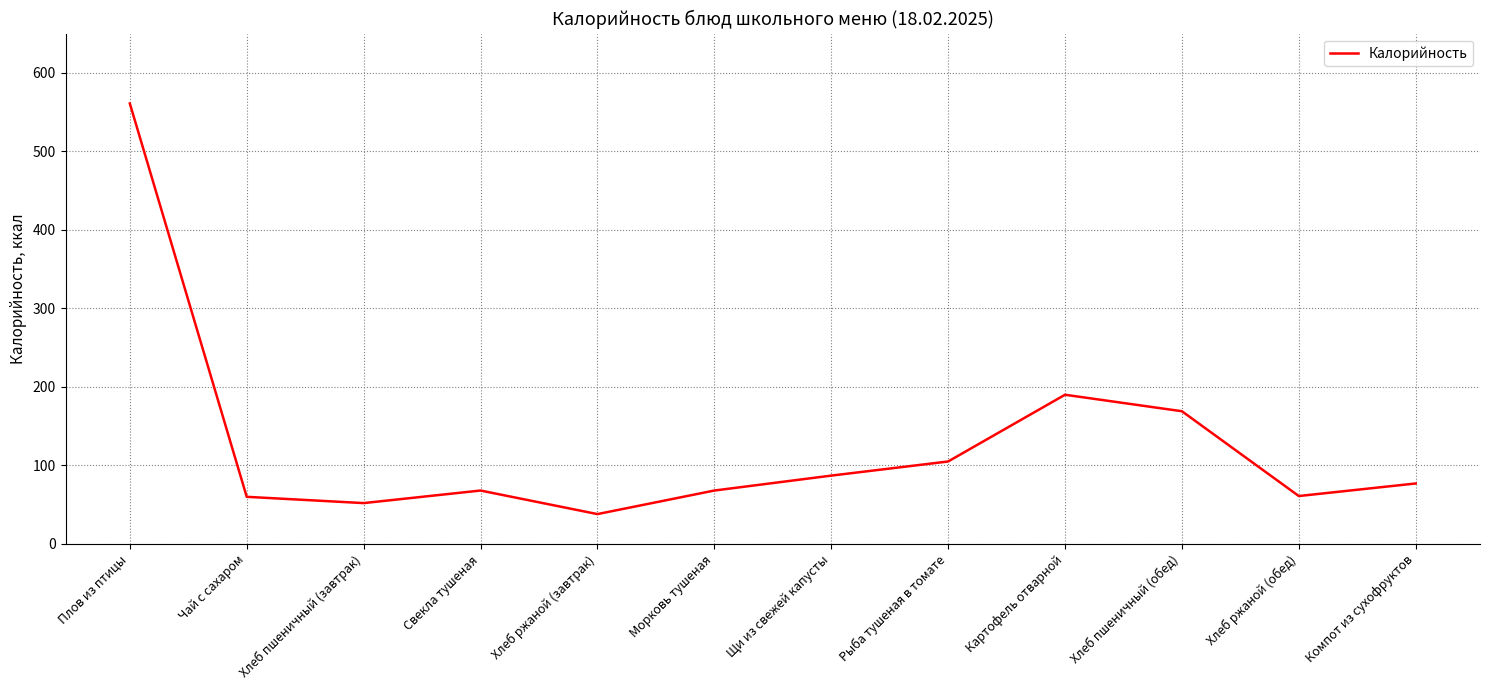

How many lines are shown in the chart?

1